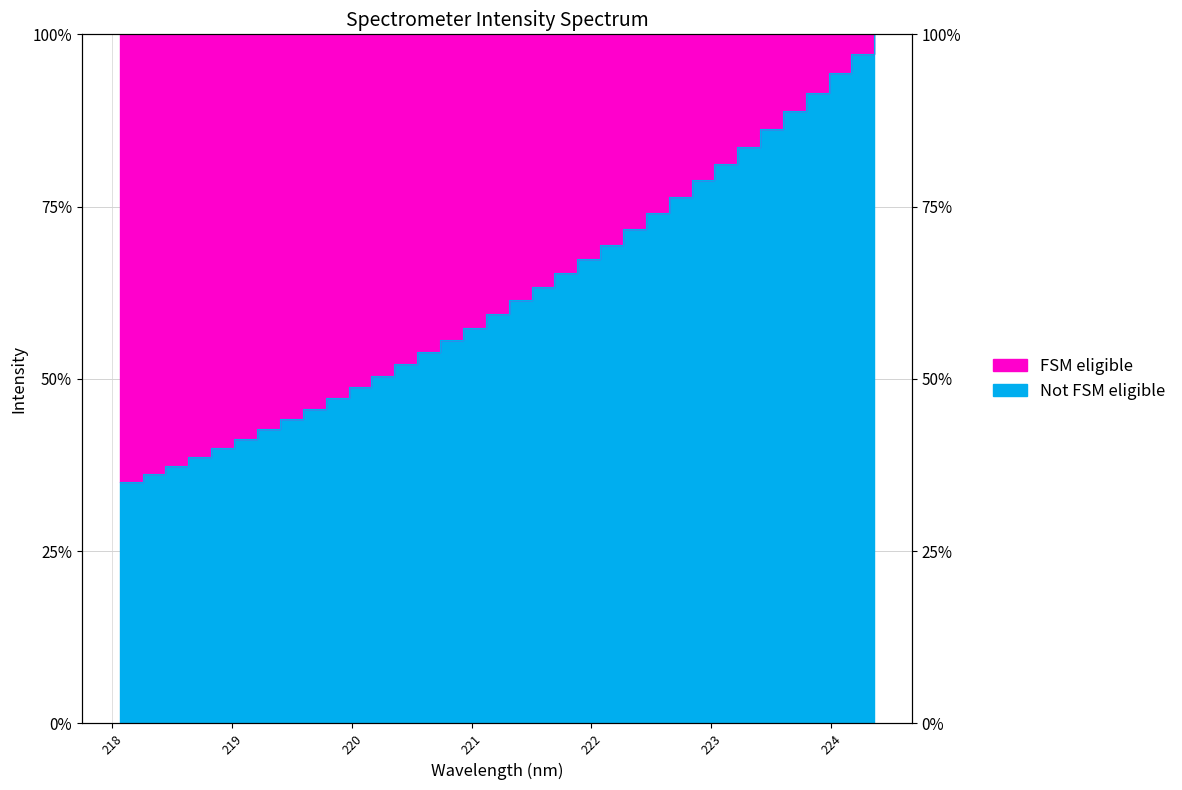

What is the sum of the values at 222.263 and 223.2172?

1.6